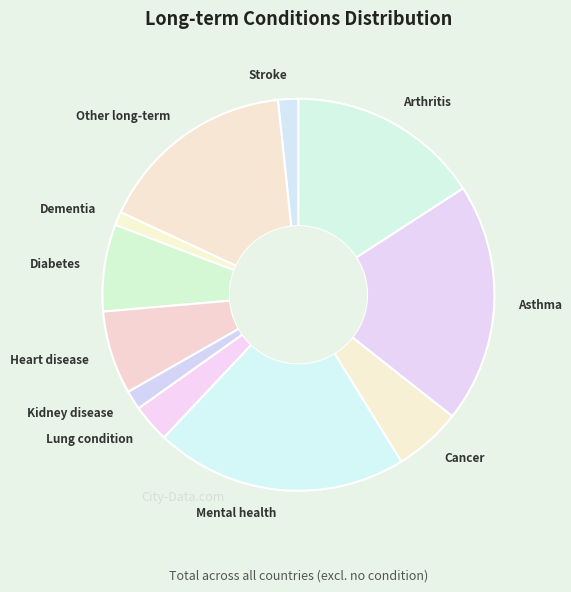

Which has a higher value, Lung condition or Dementia?

Lung condition